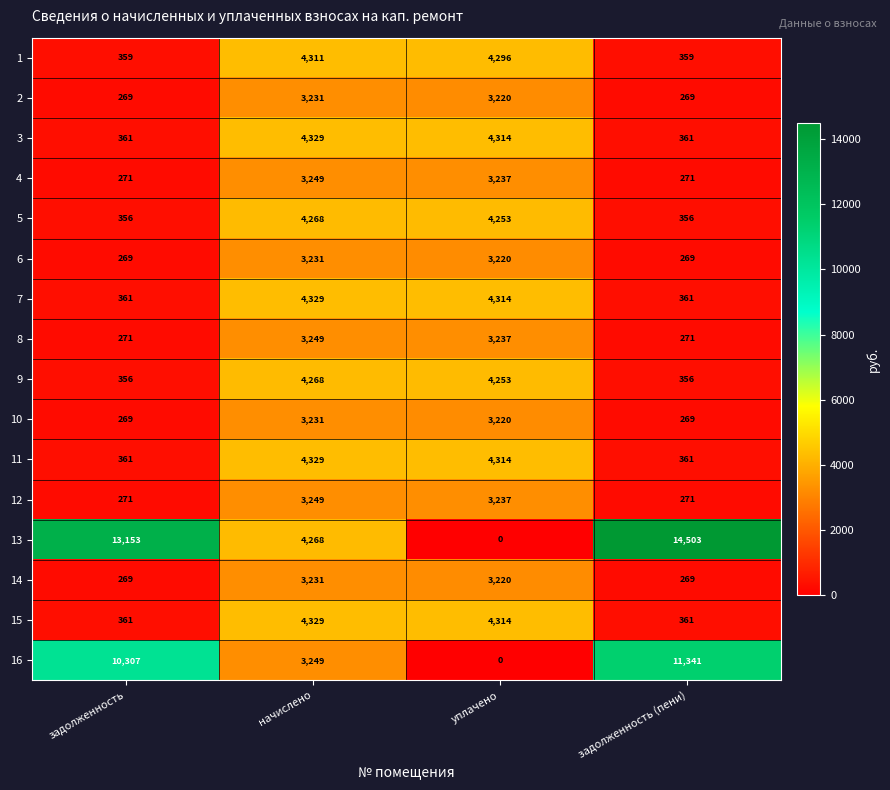

What is the spread (max minus min) of values at начислено?

1098